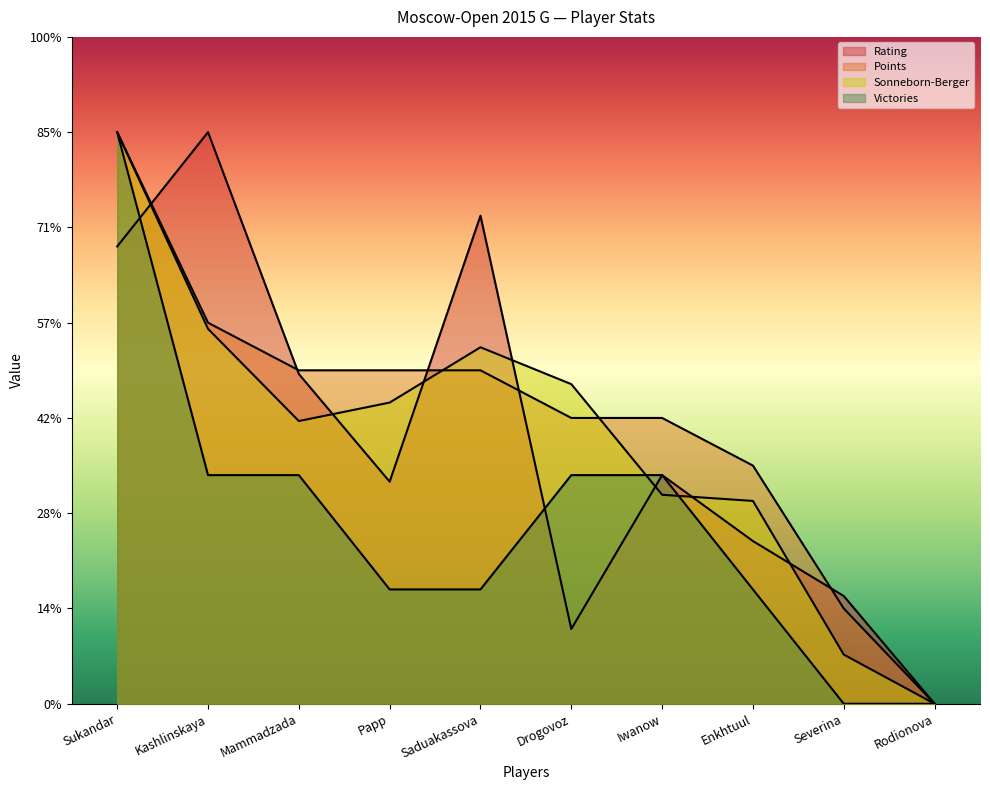

What is the label of the 7th point from the right?

Papp